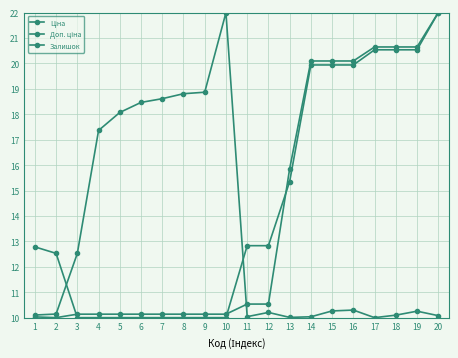

True or false: Ціна has more than 2 points higher than both neighbors.

False